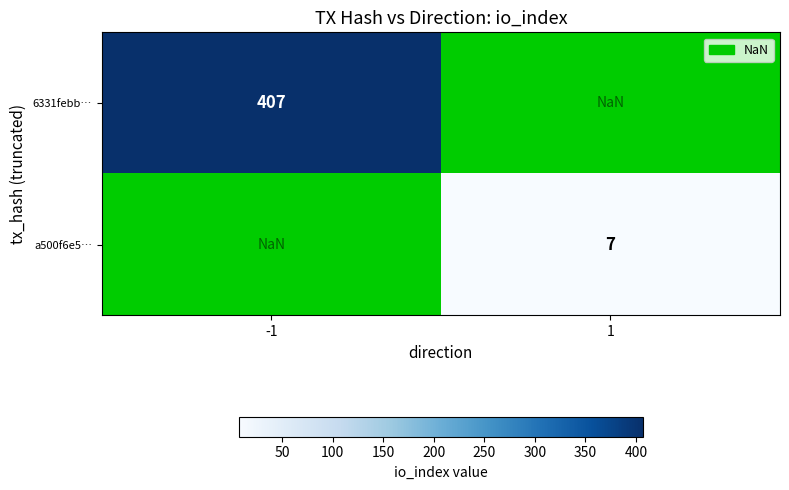

Is it true that a500f6e5… equals 7.0 at 1?

True